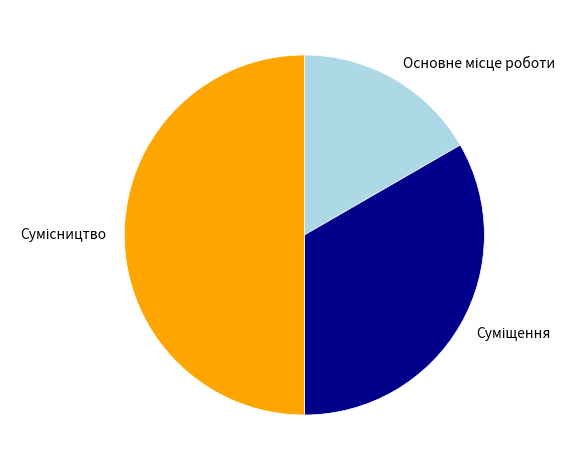

Count the number of slices in the pie.

3